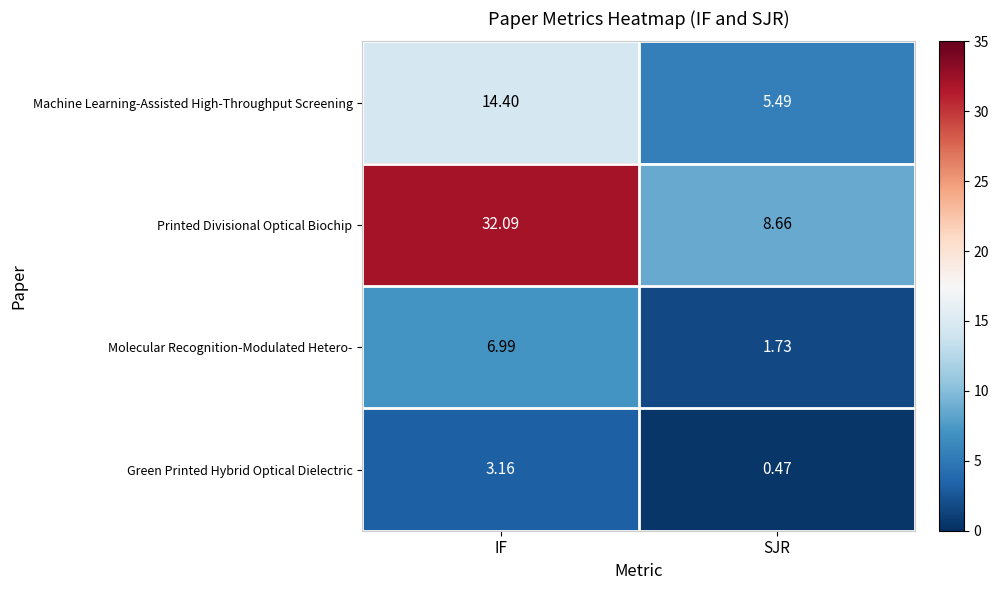

Which series has the widest spread of values?

Printed Divisional Optical Biochip